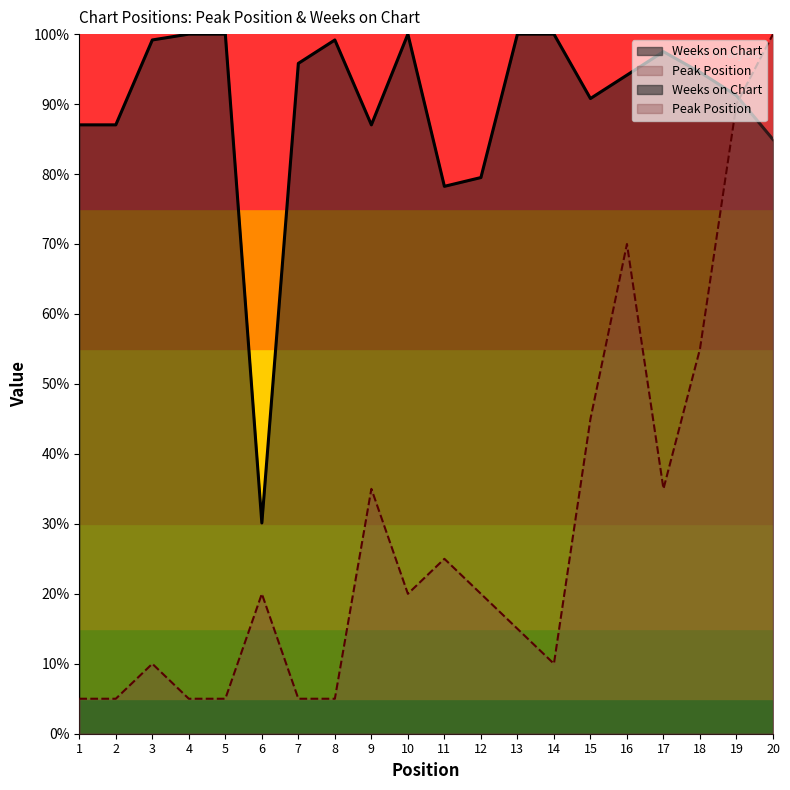

The Peak Position series shows 0.0 at 4. True or false?

False